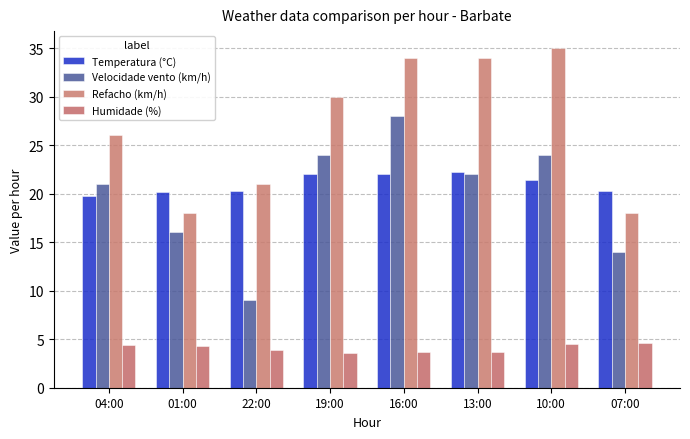

Reading left to right, transcribe all the data shown in this chart.

Temperatura (°C): 04:00=19.8	01:00=20.2	22:00=20.3	19:00=22.0	16:00=22.0	13:00=22.2	10:00=21.4	07:00=20.3
Velocidade vento (km/h): 04:00=21.0	01:00=16.0	22:00=9.0	19:00=24.0	16:00=28.0	13:00=22.0	10:00=24.0	07:00=14.0
Refacho (km/h): 04:00=26.0	01:00=18.0	22:00=21.0	19:00=30.0	16:00=34.0	13:00=34.0	10:00=35.0	07:00=18.0
Humidade (%): 04:00=4.5	01:00=4.2	22:00=3.9	19:00=3.6	16:00=3.7	13:00=3.7	10:00=4.5	07:00=4.7